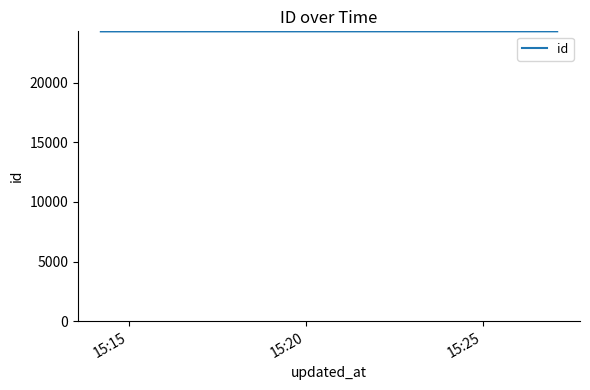

How many lines are shown in the chart?

1